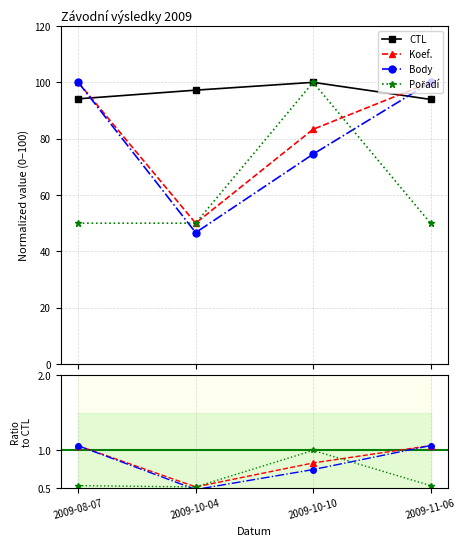

What is the approximate value of Koef. at 2009-10-10?

83.3